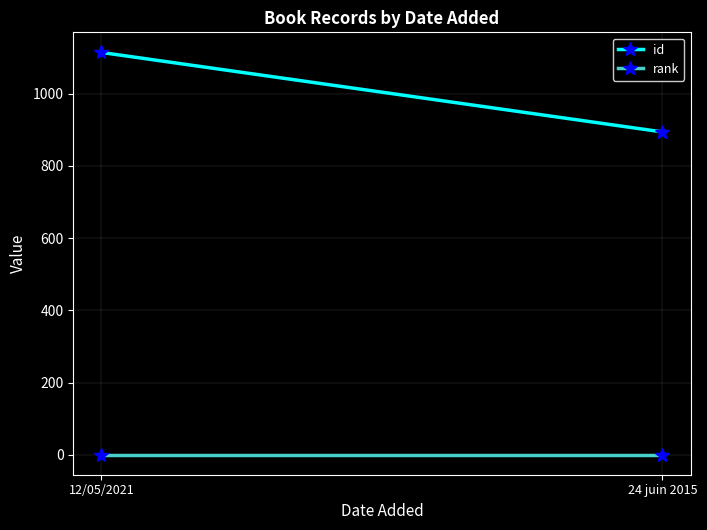

Where is id nearest to the value 1004?

12/05/2021